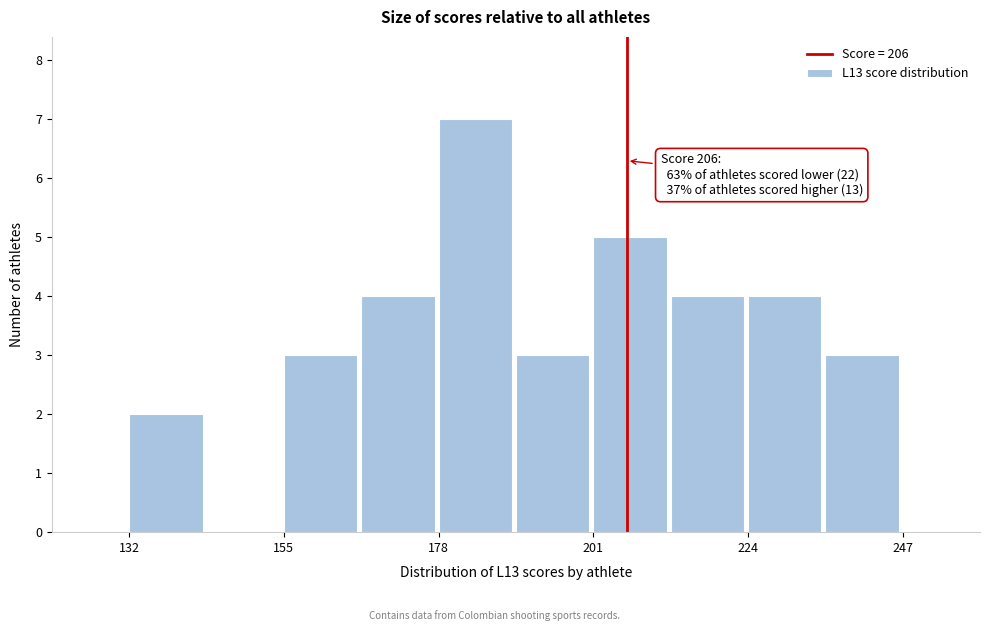

Read against the x-axis, roughly where is the centre of the tallest bar?

185